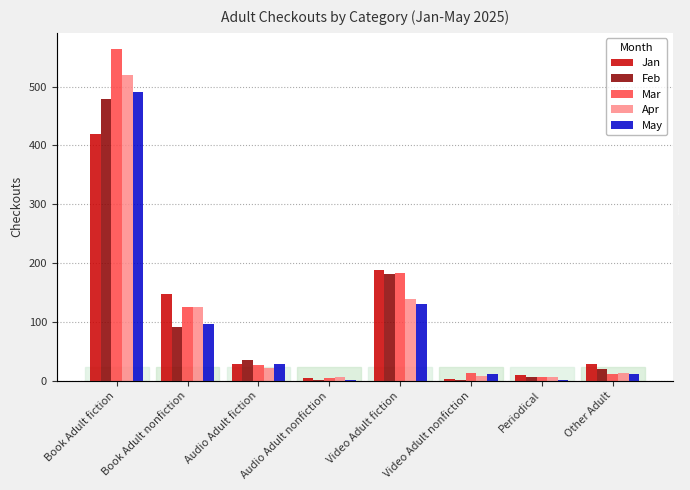

What position from the left is Book Adult fiction?

1